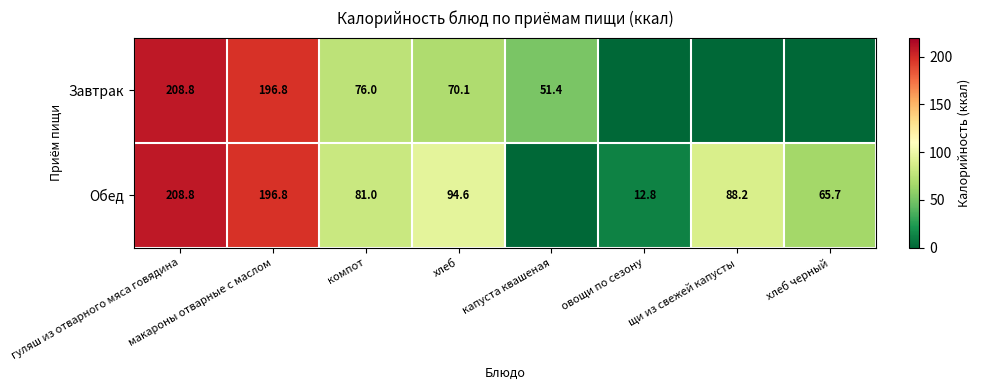

What is the difference between the highest and lowest values at хлеб?

24.5